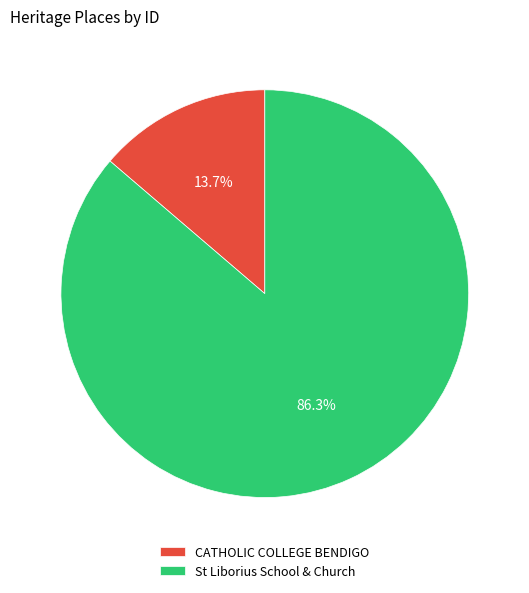

Count the number of slices in the pie.

2